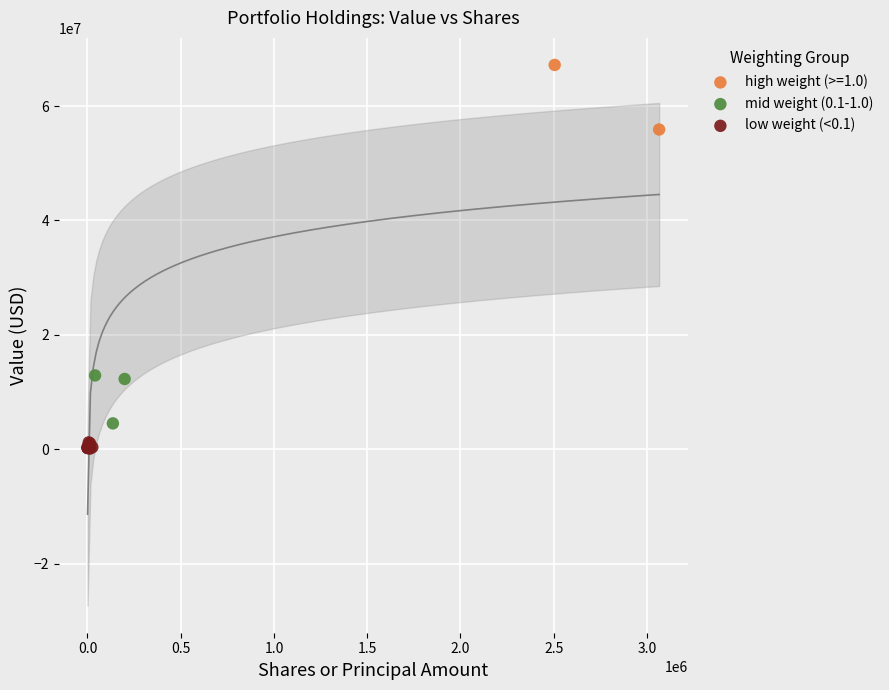

Which series has the largest Y range (max minus min)?

high weight (>=1.0)